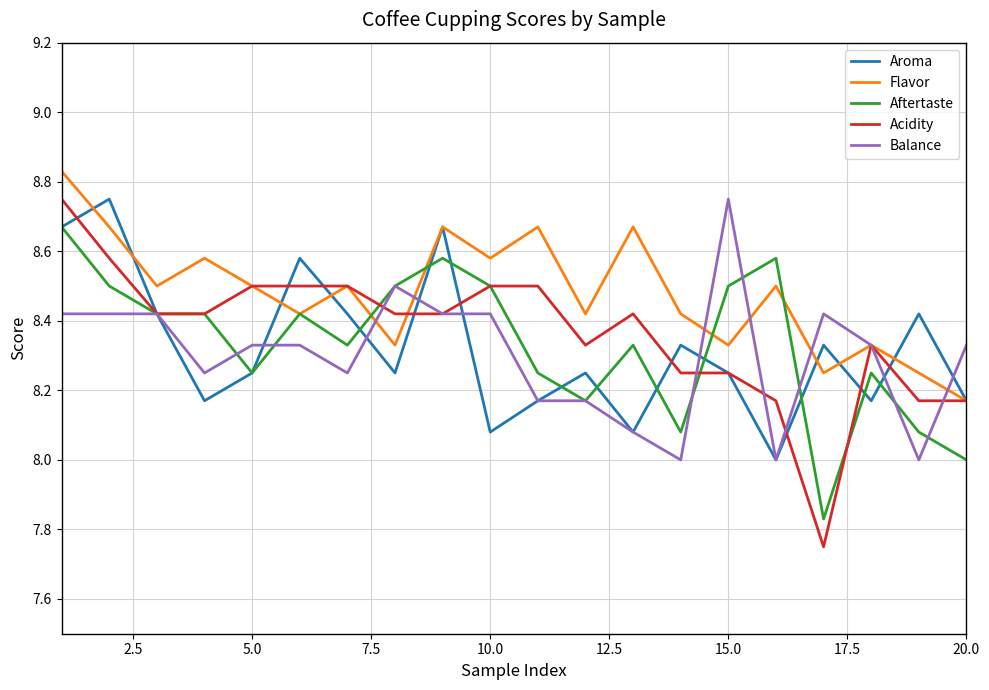

Which series has the largest range (max minus min)?

Acidity